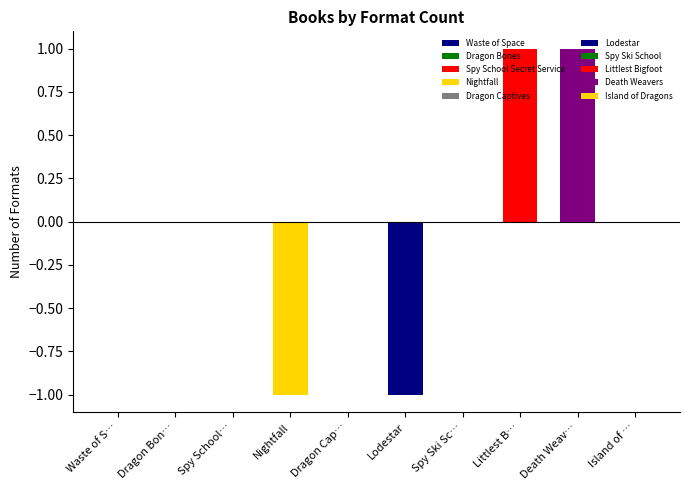

How many data points does each series have?

10